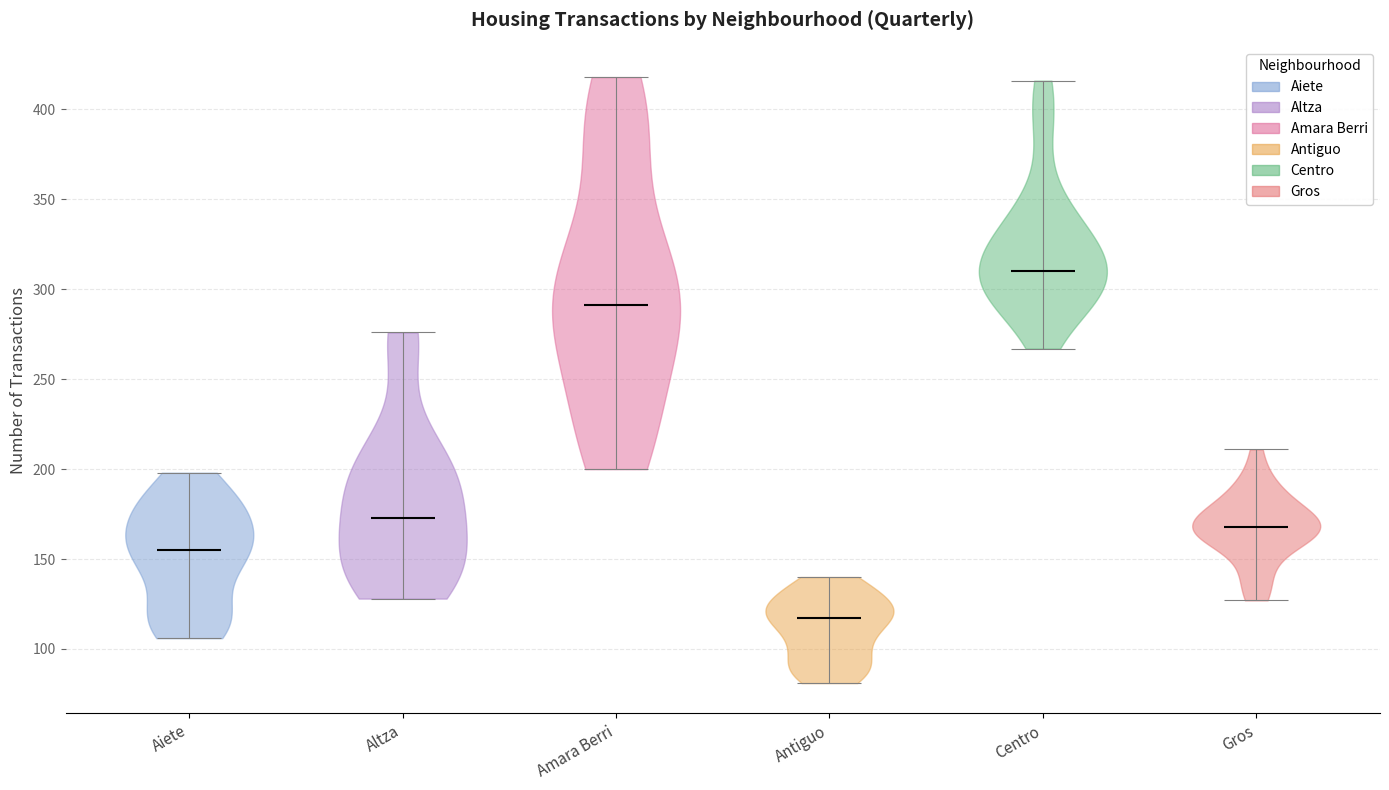

Which violin has the lowest median line?

Antiguo